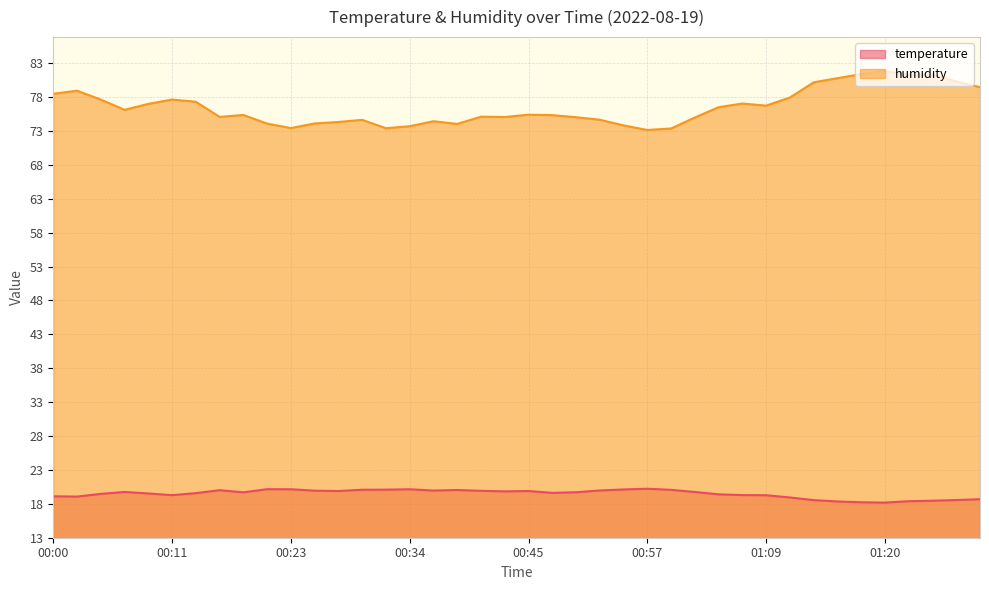

What position from the right is 00:02?

39